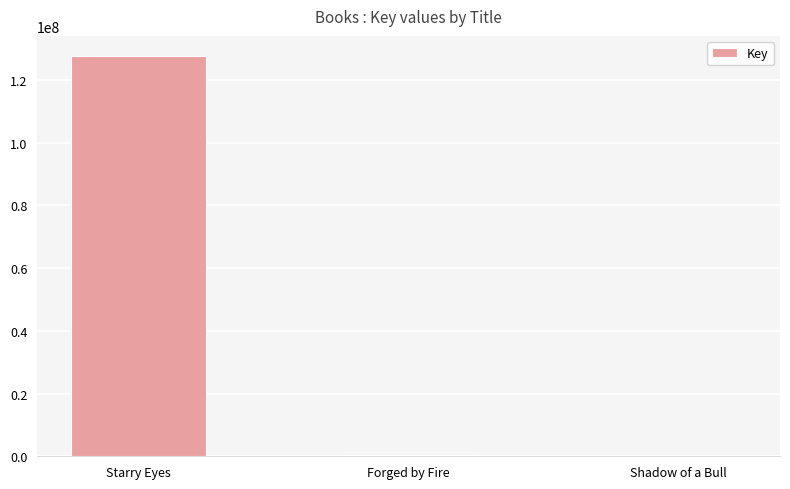

What is the change in value from Forged by Fire to Shadow of a Bull?

-330177